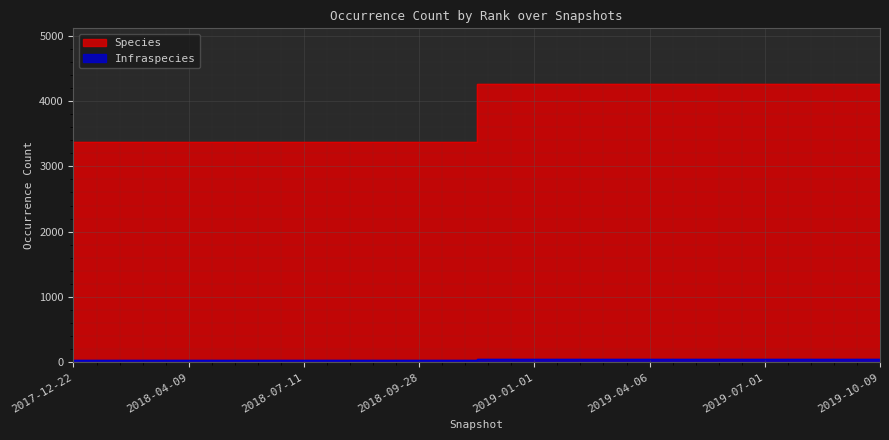

True or false: Species and Infraspecies intersect in this chart.

False